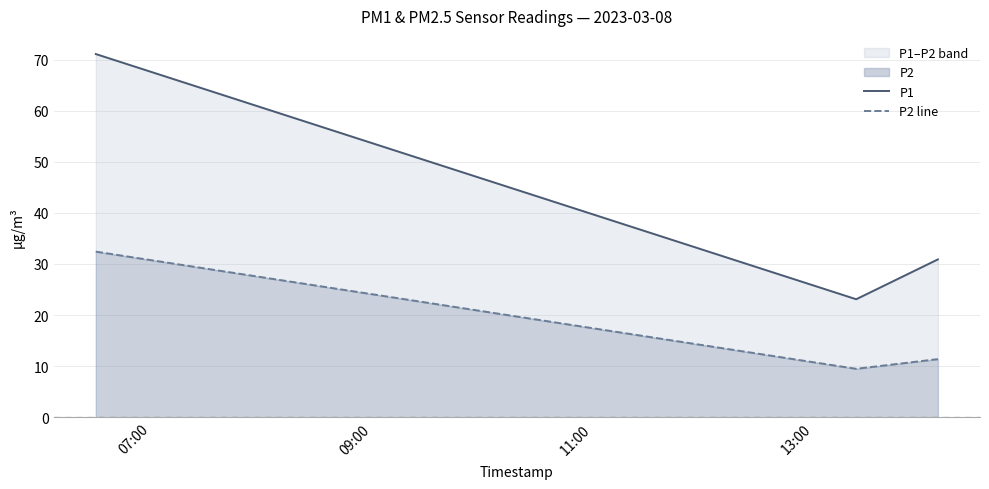

What is the sum of all P2 line values?

53.3